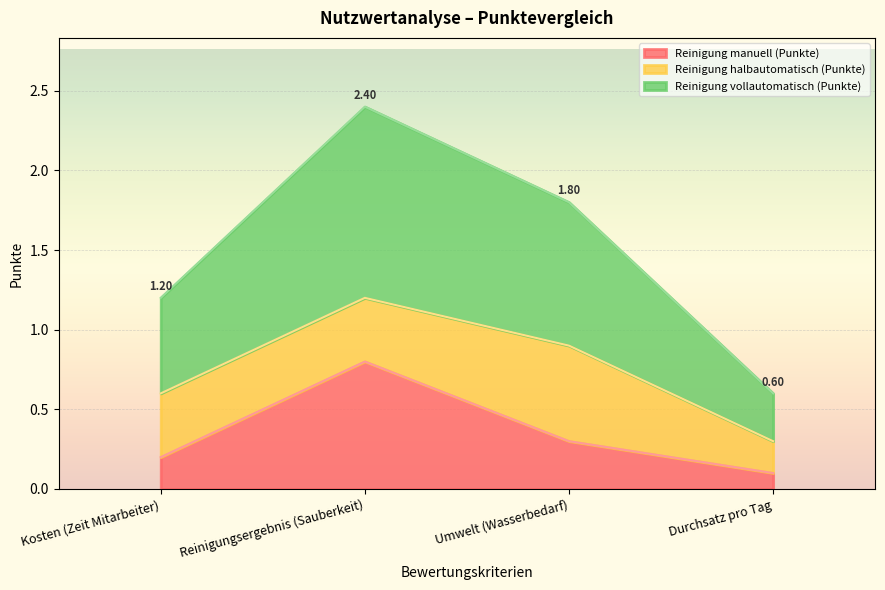

Read the Reinigung vollautomatisch (Punkte) value at Durchsatz pro Tag.

0.3